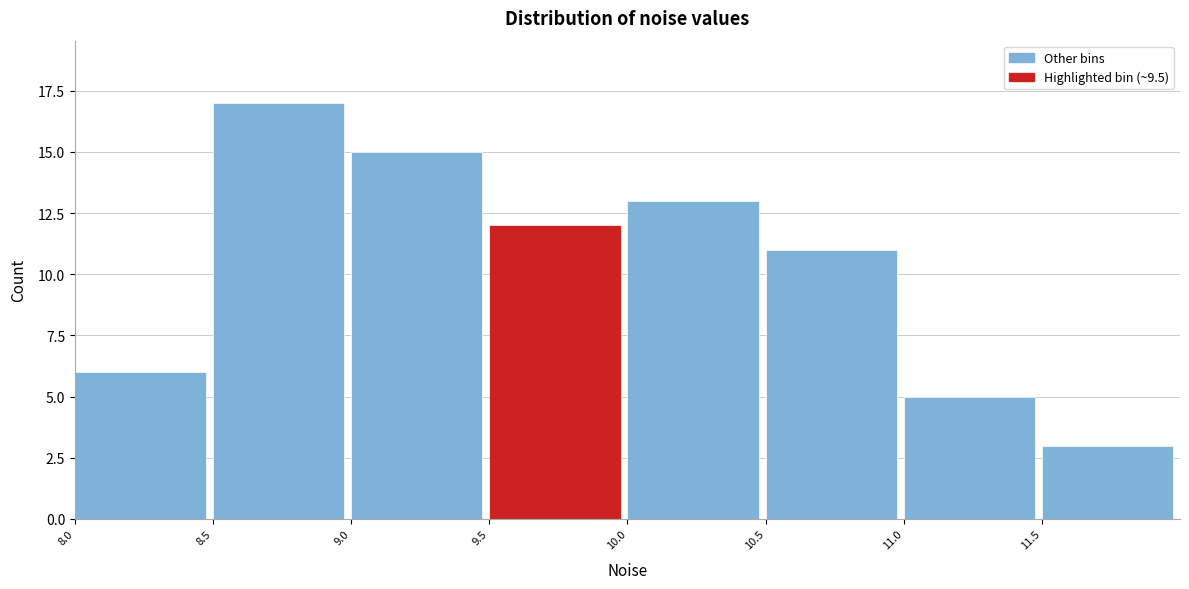

Which range on the x-axis has the tallest bar?

8.5 to 9.0